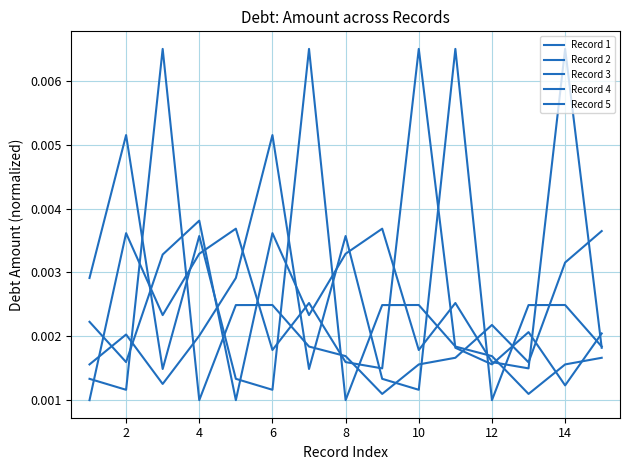

How many series are shown in this chart?

5